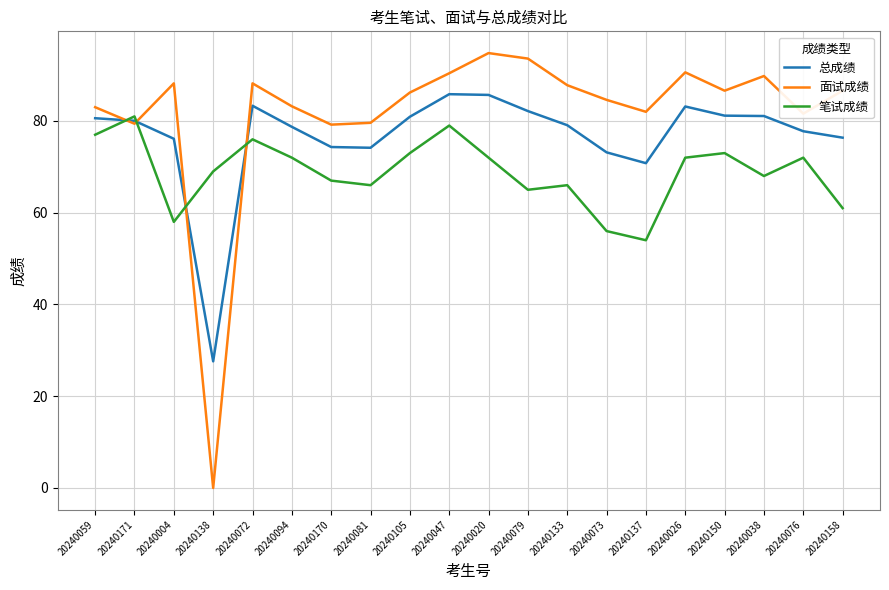

At 20240158, list the series in order from largest to smallest.

面试成绩, 总成绩, 笔试成绩